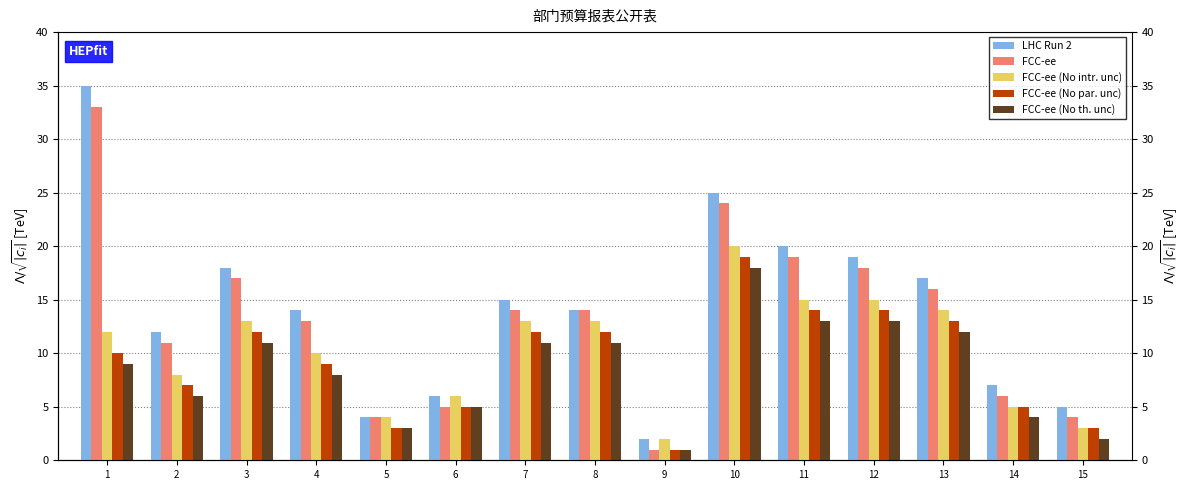

Is the value of FCC-ee at 3 greater than the value of LHC Run 2 at 14?

Yes